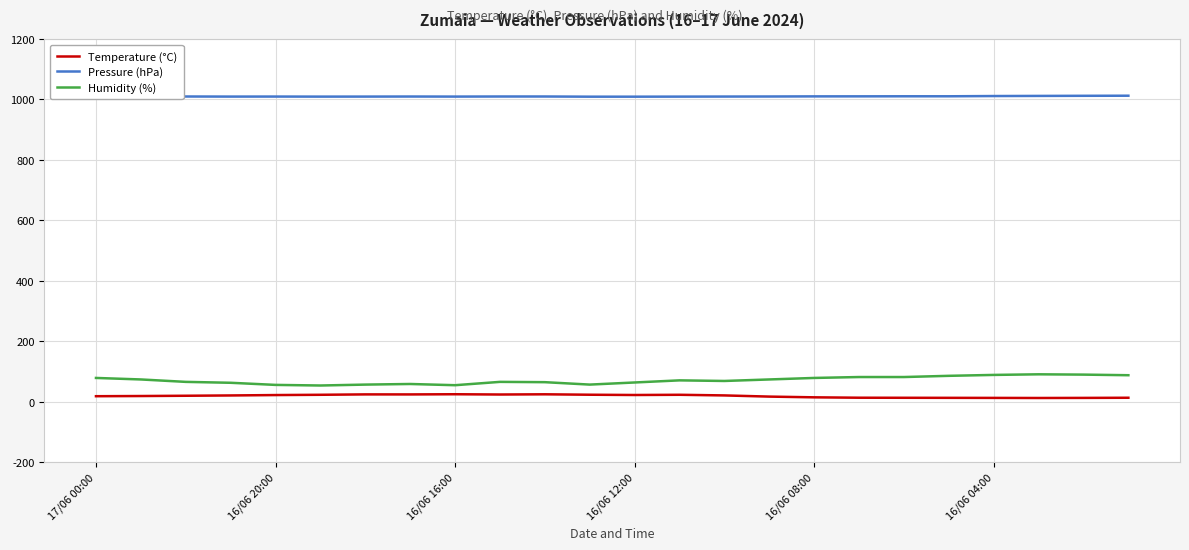

What is the minimum value for Humidity (%)?

54.0